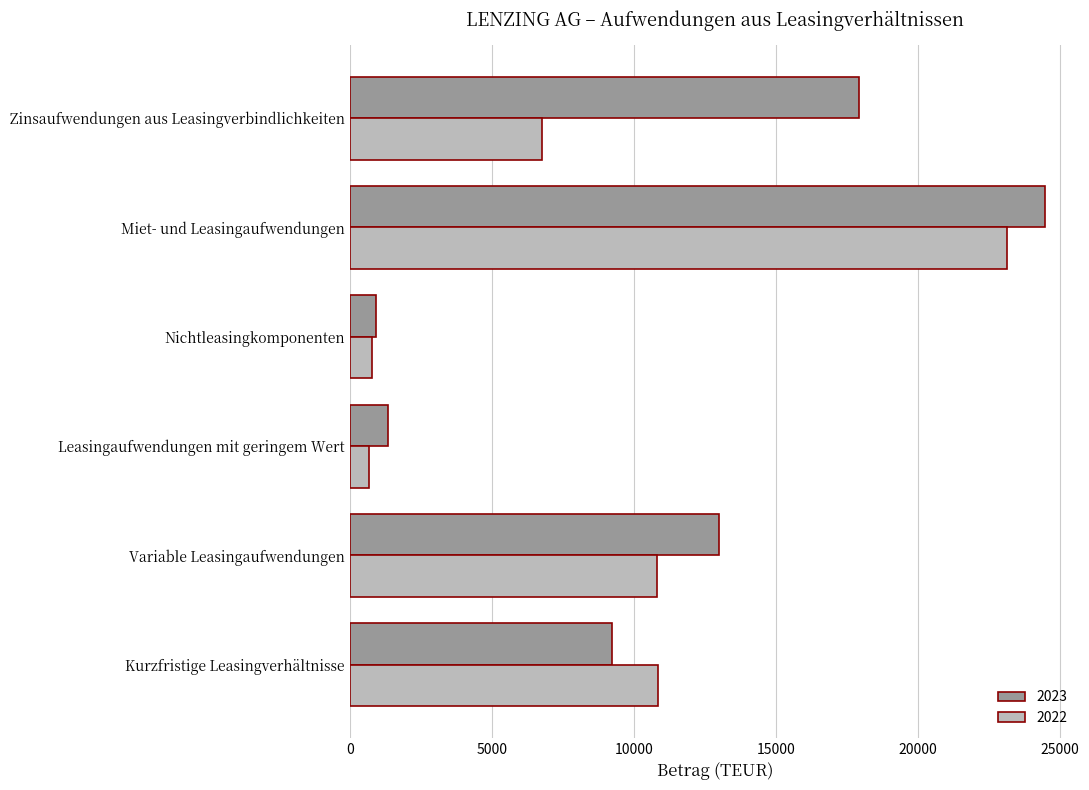

Which category has the highest value across all series?

Miet- und Leasingaufwendungen